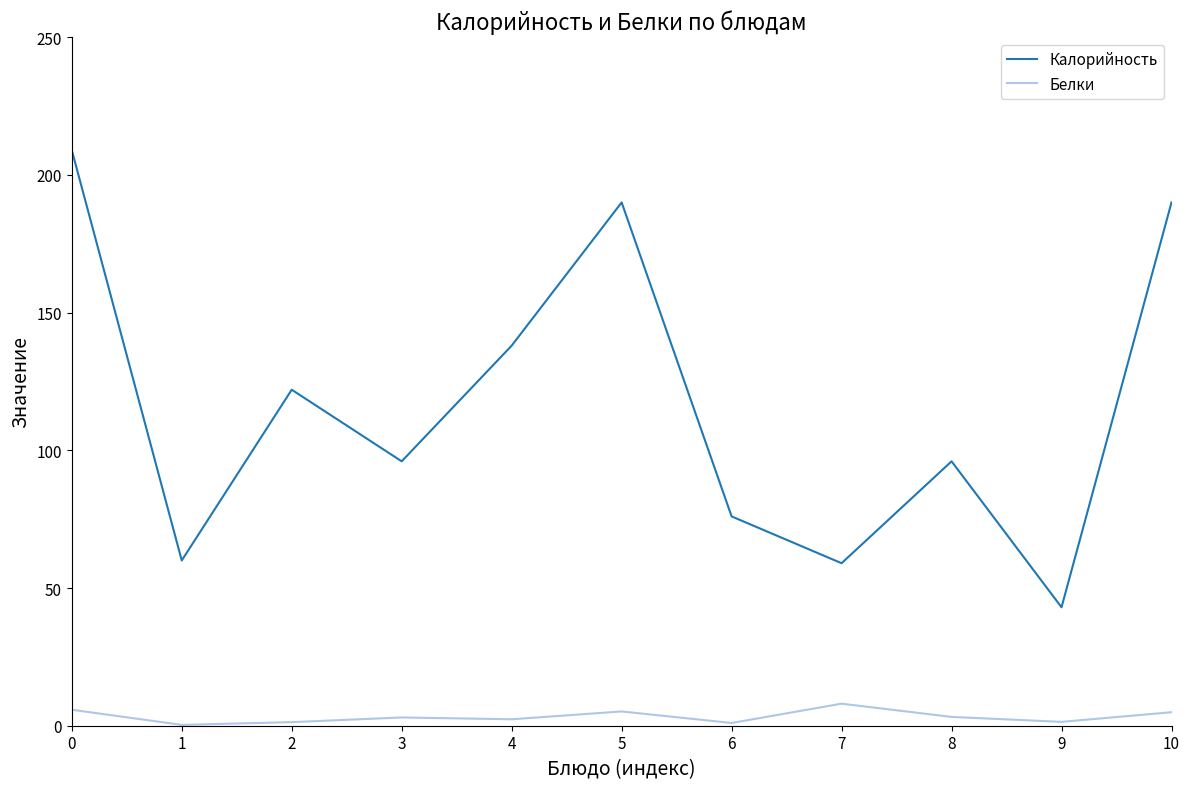

Which series has the largest range (max minus min)?

Калорийность